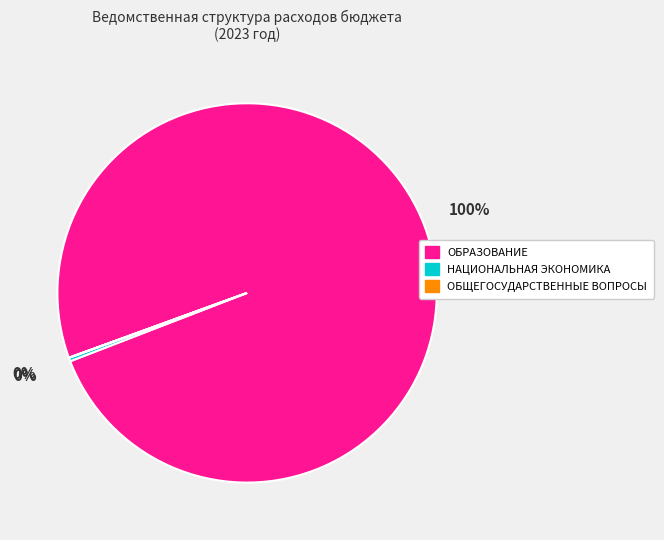

Which category has the biggest portion of the pie?

ОБРАЗОВАНИЕ